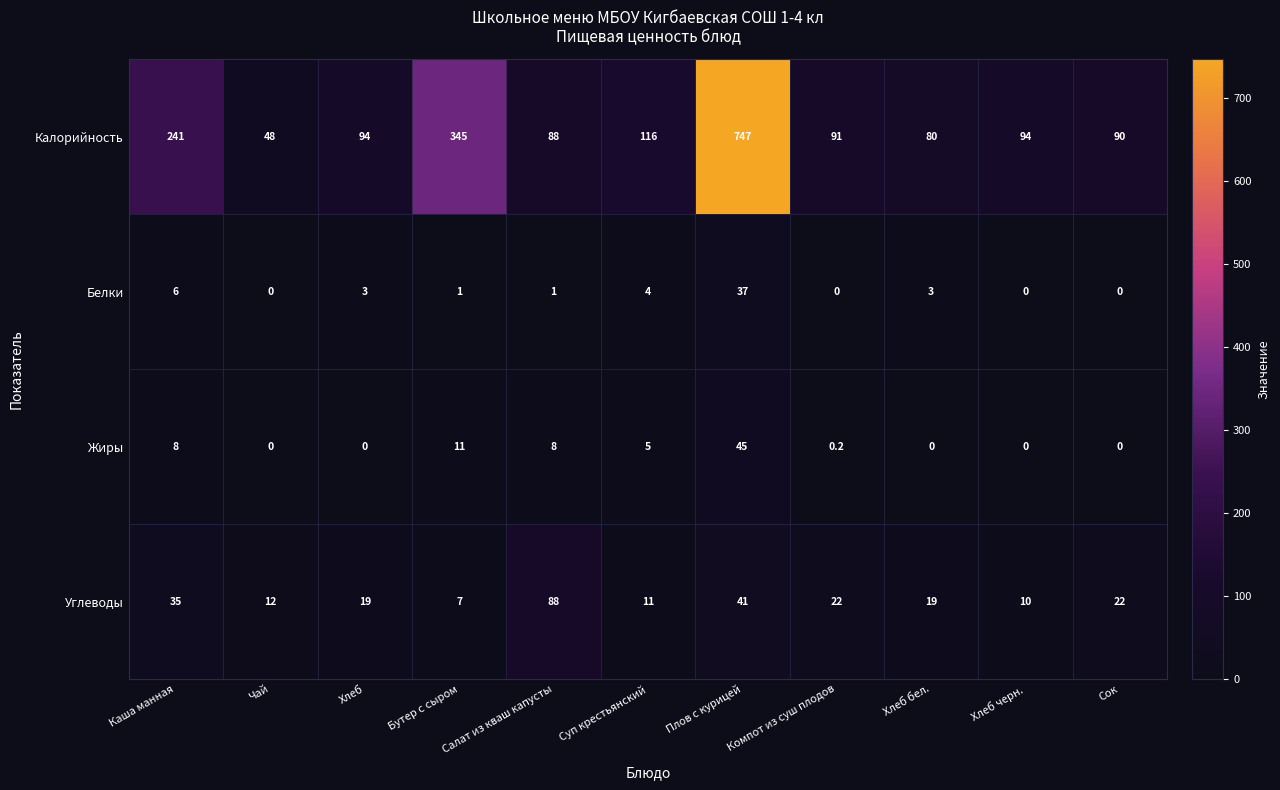

What is the total value across all series at Суп крестьянский?

136.0